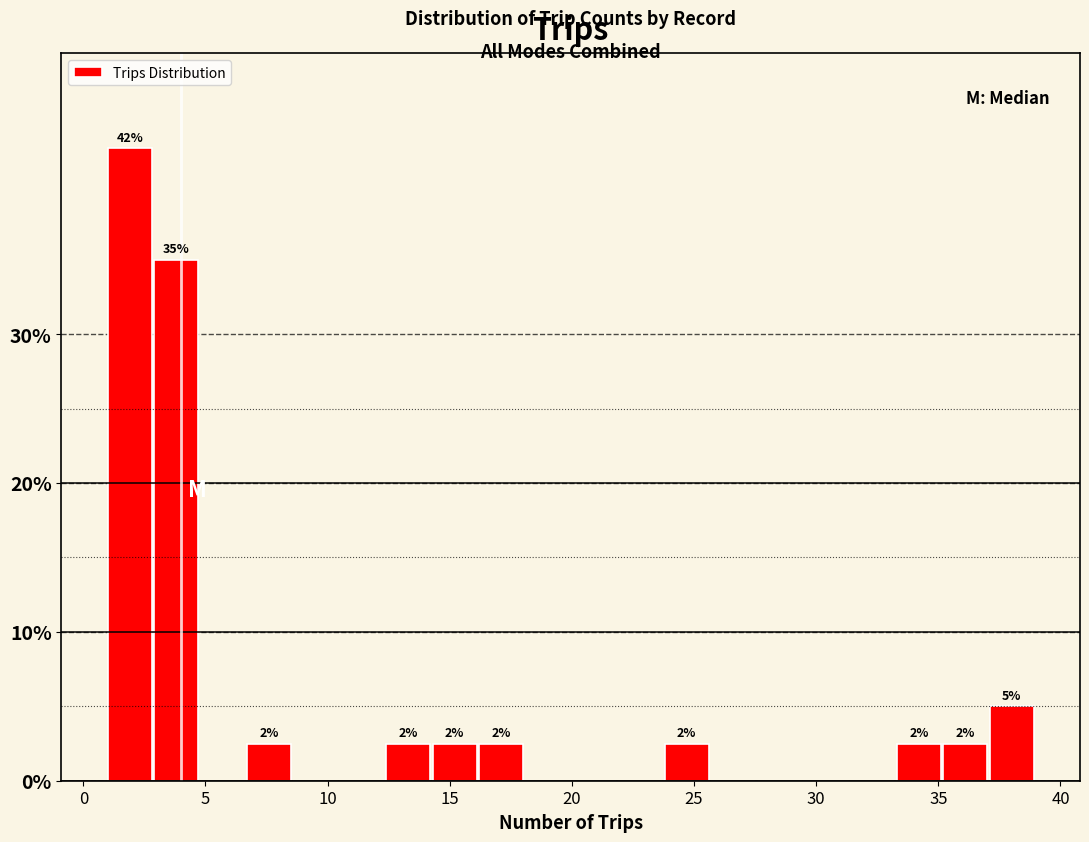

Read against the x-axis, roughly where is the centre of the tallest bar?

2.0